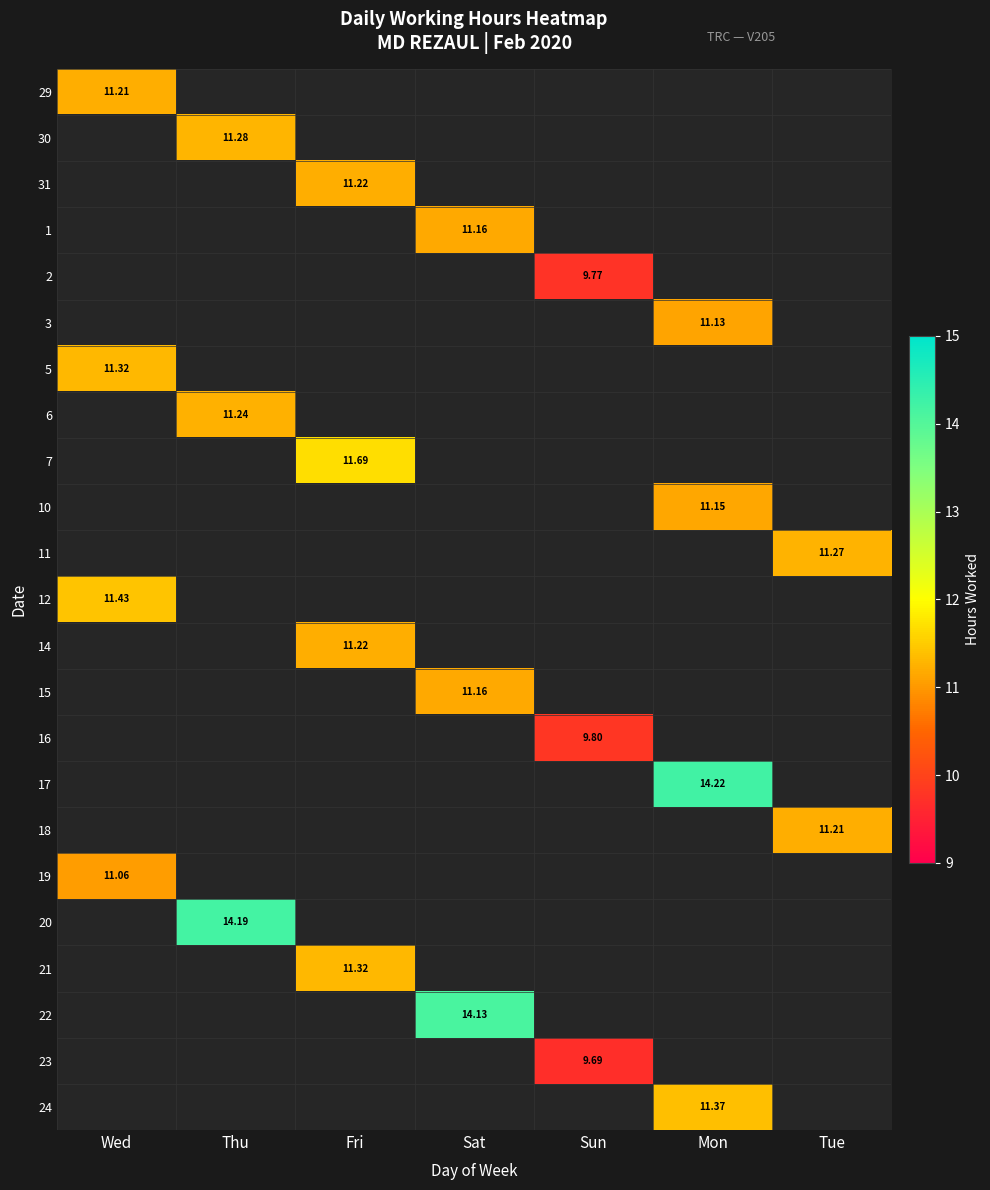

What is the spread (max minus min) of values at Wed?

0.4